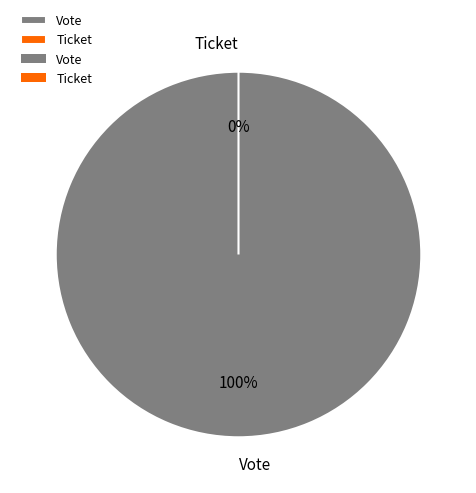

Rank the categories by value from lowest to highest.

Ticket, Vote